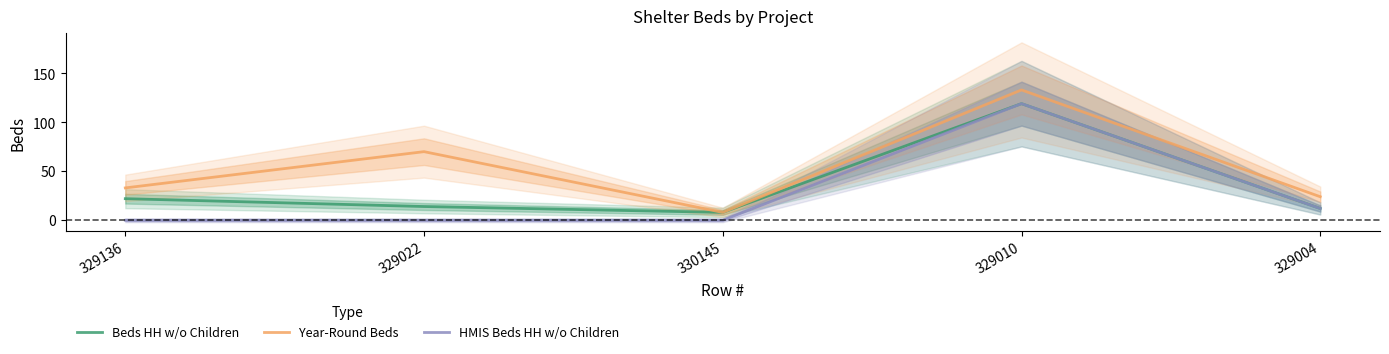

What is the average value of the Beds HH w/o Children series?

35